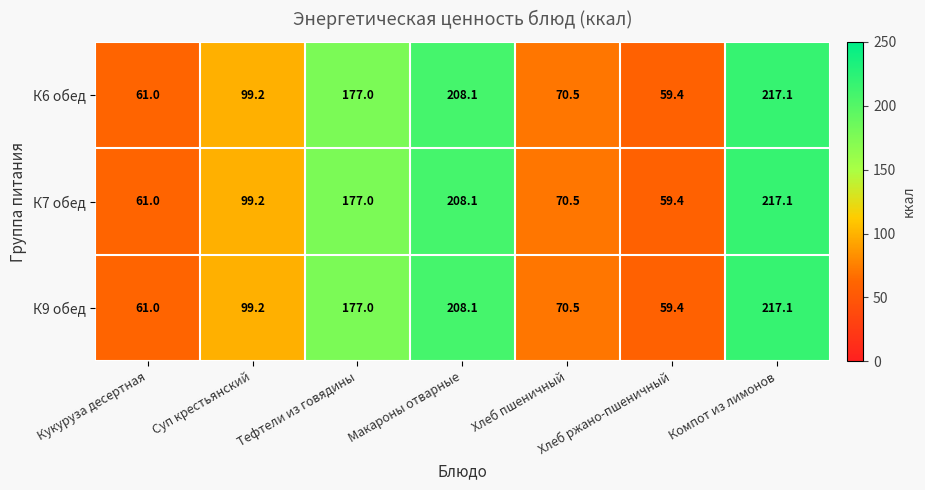

True or false: К6 обед has a value of 70.5 at Хлеб пшеничный.

True